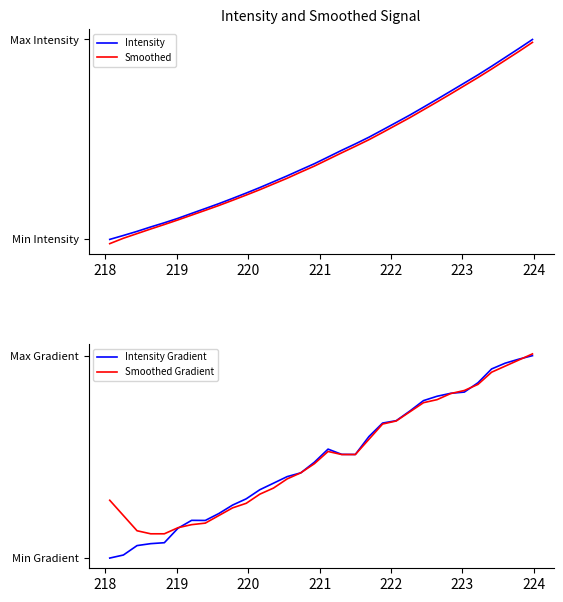

The value of Intensity at 222 is 1869.4. True or false?

False